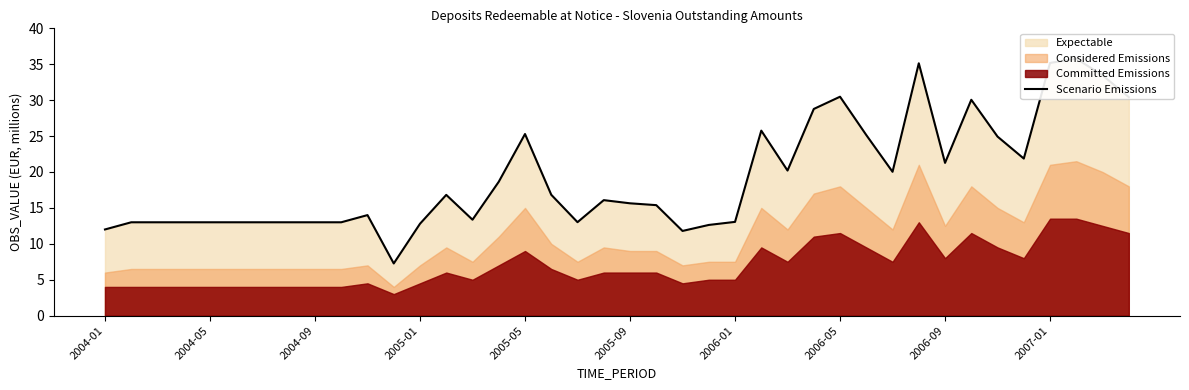

Where is the first local minimum?

11